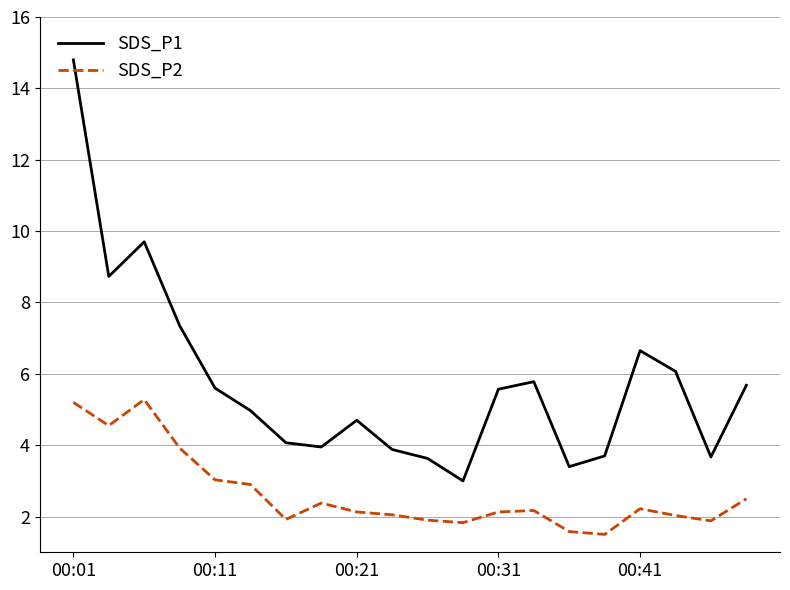

Which series has the largest total across all categories?

SDS_P1